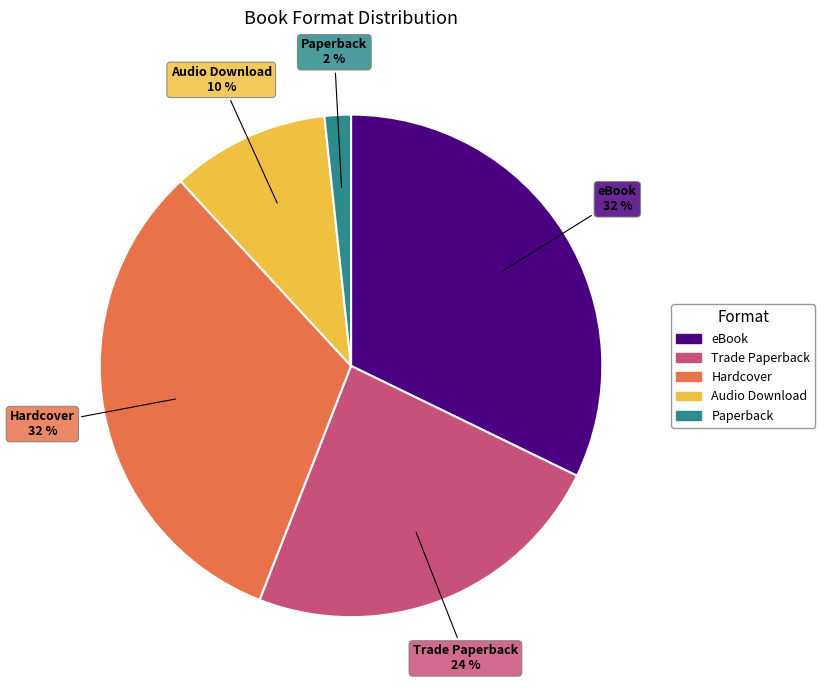

Count the number of slices in the pie.

5